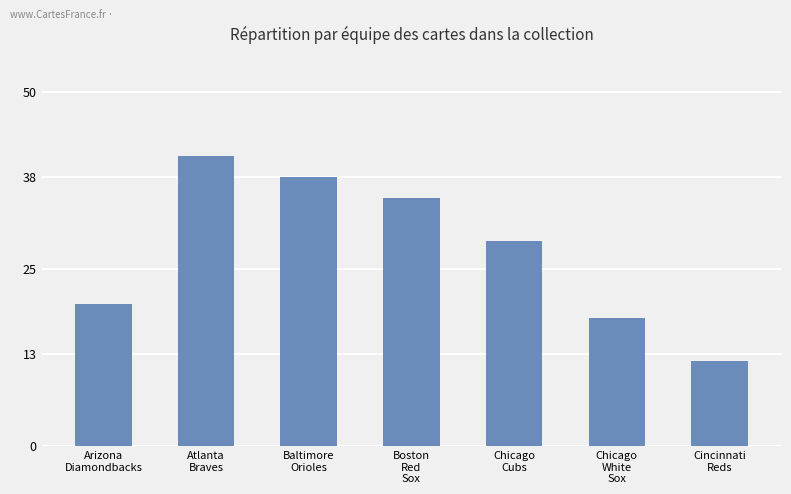

Rank the categories by value from lowest to highest.

Cincinnati
Reds, Chicago
White
Sox, Arizona
Diamondbacks, Chicago
Cubs, Boston
Red
Sox, Baltimore
Orioles, Atlanta
Braves